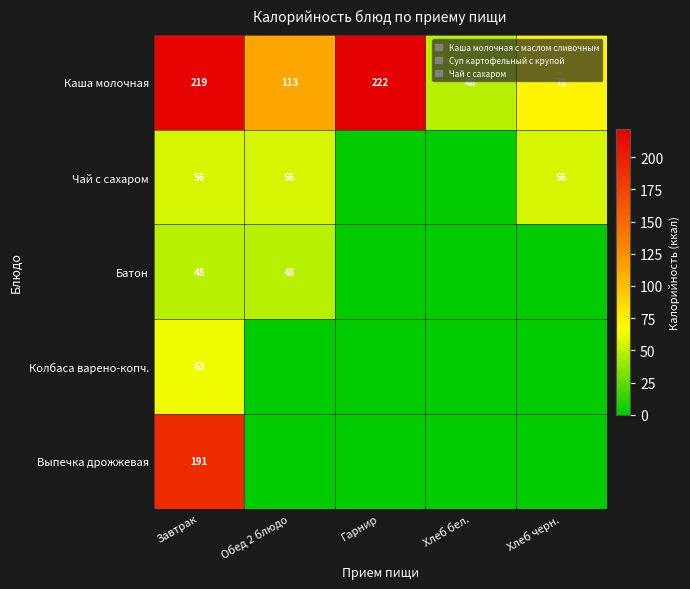

Rank the categories by Каша молочная value from highest to lowest.

Гарнир, Завтрак, Обед 2 блюдо, Хлеб черн., Хлеб бел.